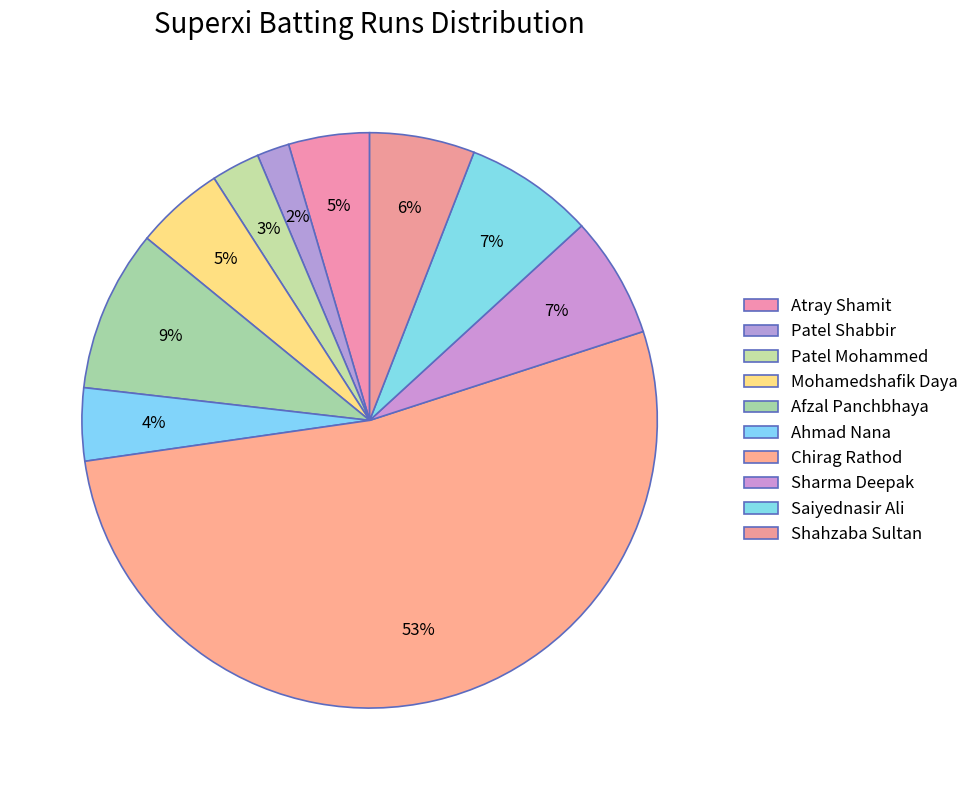

To the nearest percent, what is the combined percentage of Sharma Deepak and Patel Shabbir?

9%